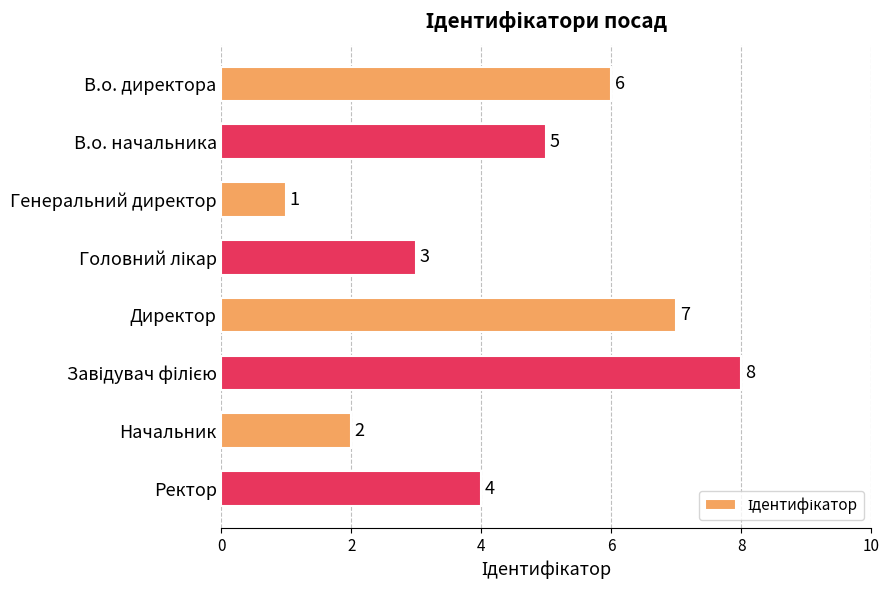

What is the sum of the values at Директор and Начальник?

9